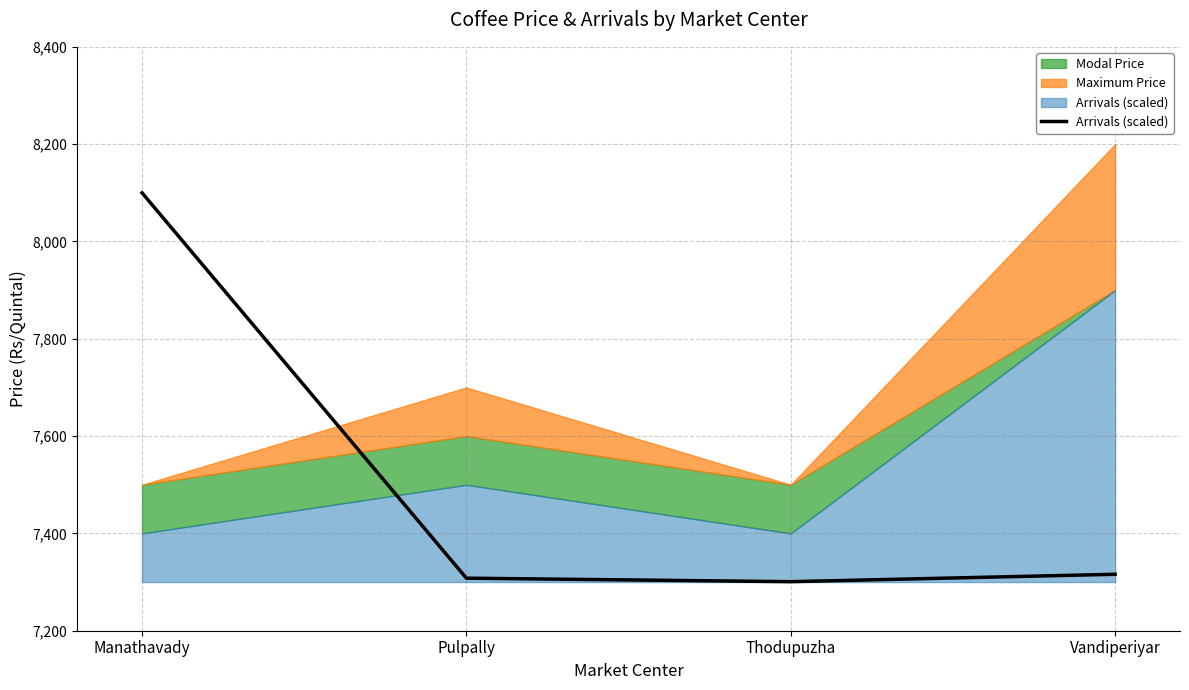

List the labels in order of value, smallest first.

Thodupuzha, Pulpally, Vandiperiyar, Manathavady